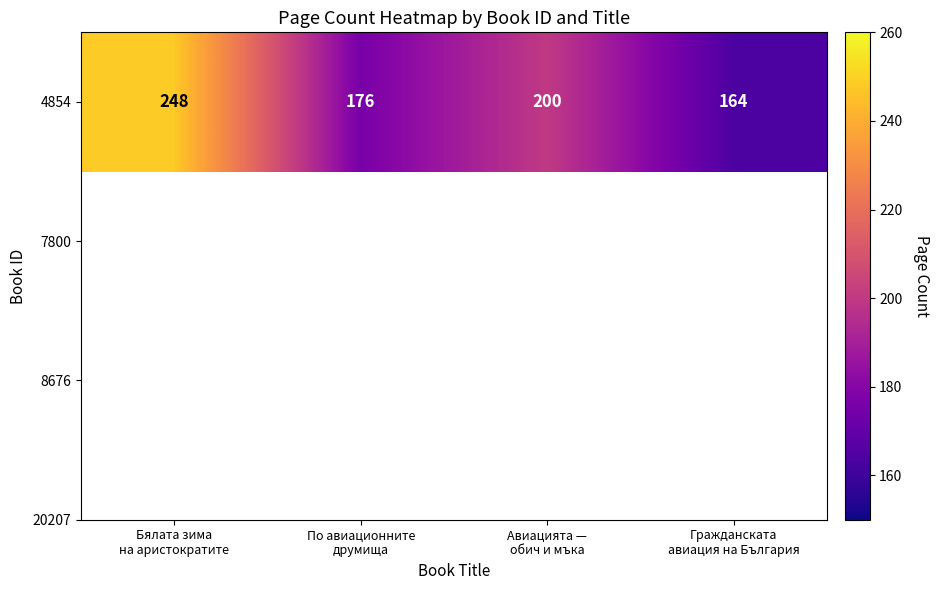

At which label does the data first exceed 200?

Бялата зима
на аристократите